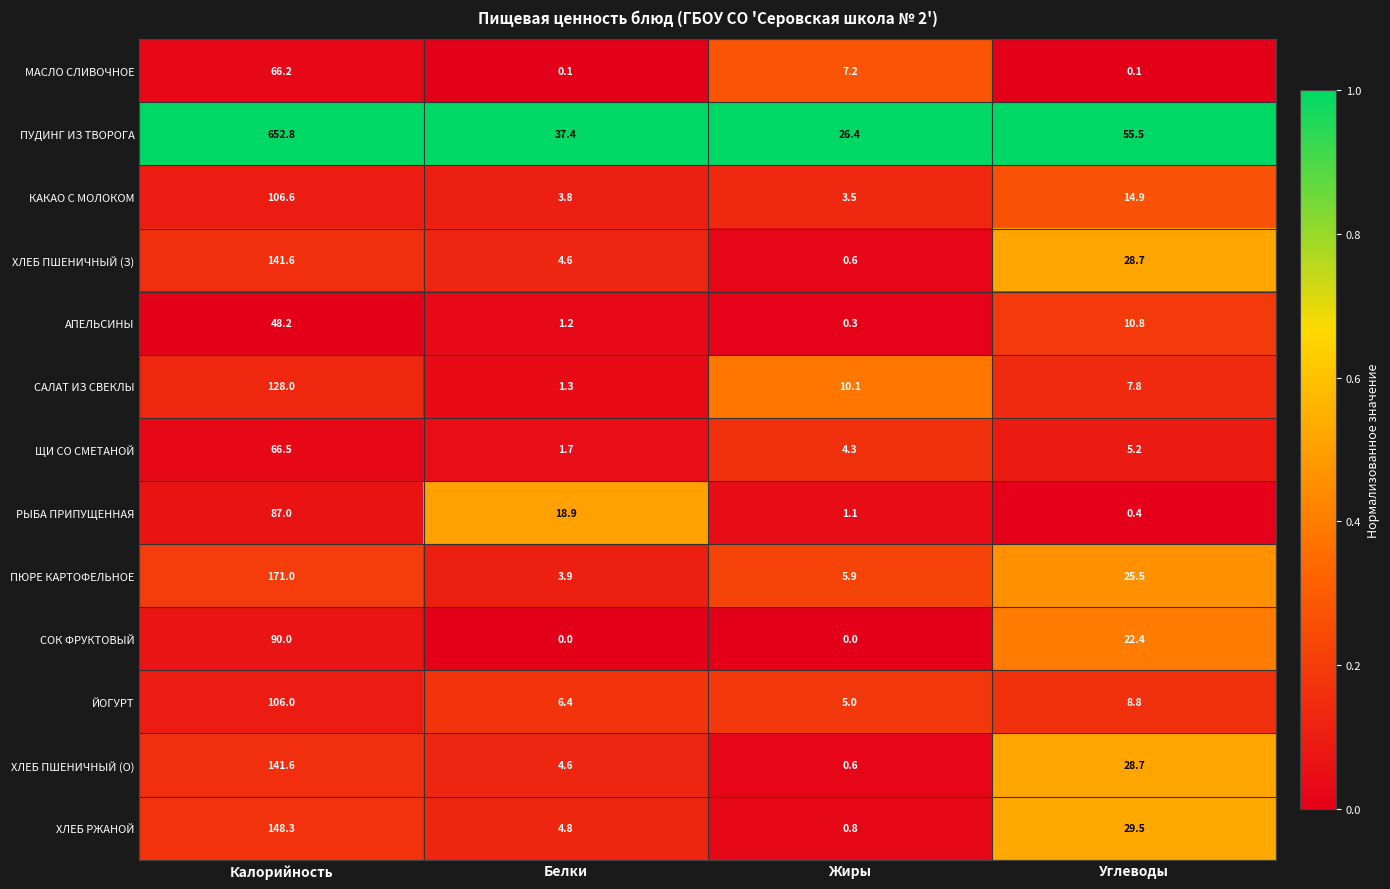

Is it true that РЫБА ПРИПУЩЕННАЯ equals 28.6 at Белки?

False